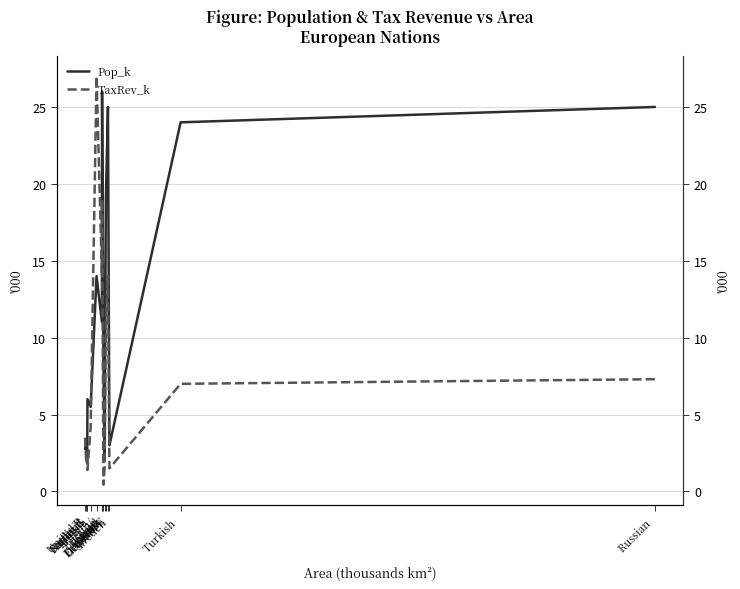

Where does the TaxRev_k series first go above 4200?

Britain/